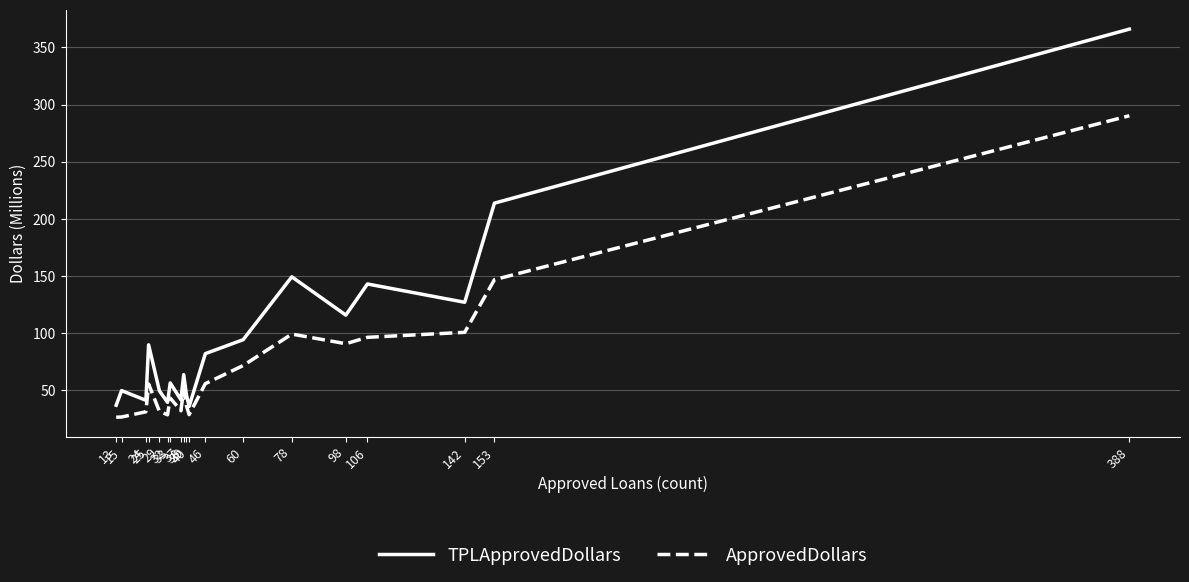

Which series has the largest total across all categories?

TPLApprovedDollars